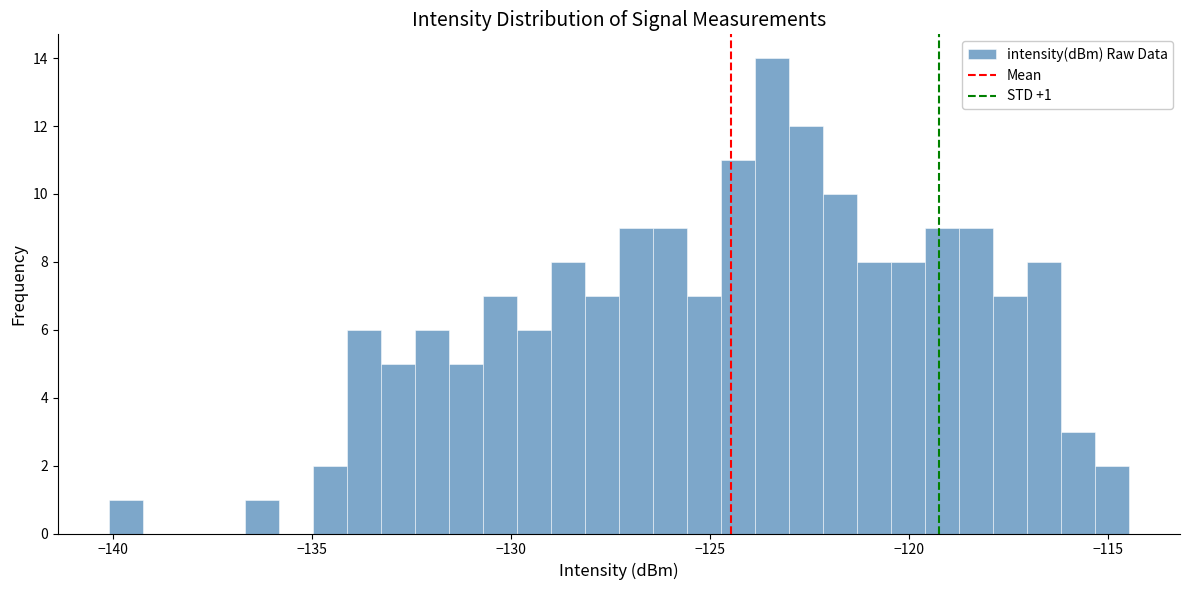

Around what value on the x-axis is the tallest bar? Give the approximate position of its centre, as read against the axis.

-123.5